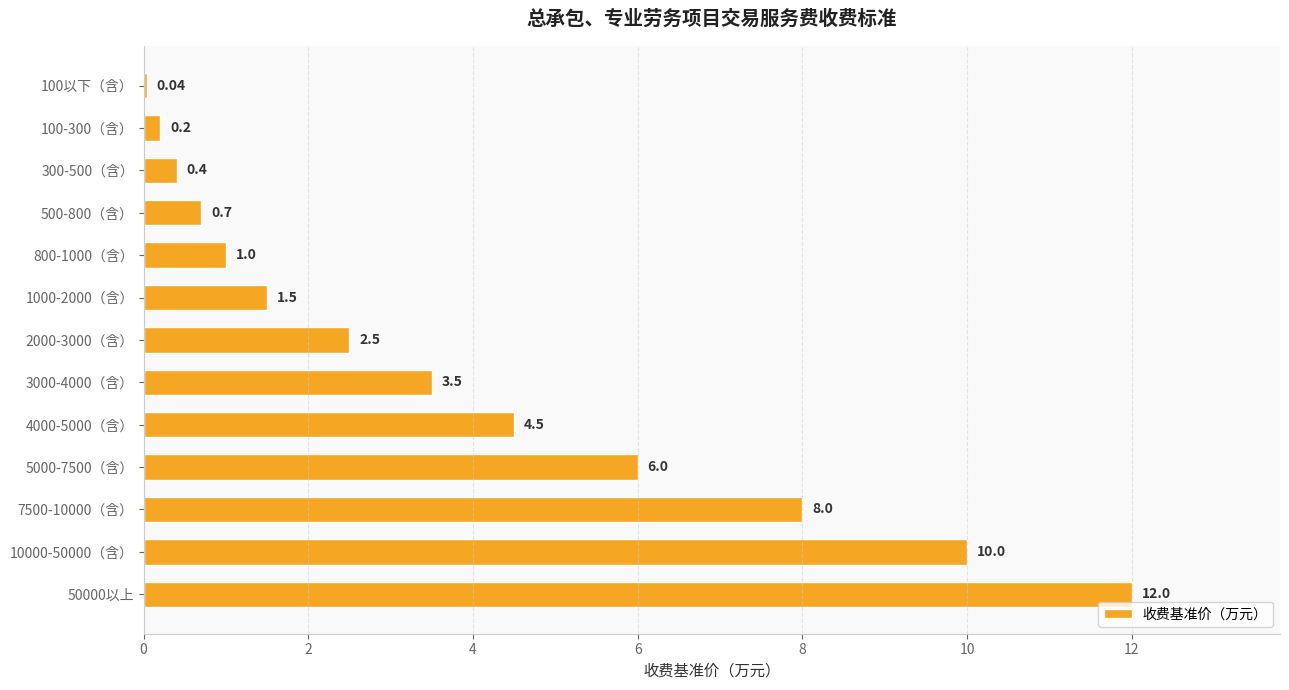

What is the change in value from 100以下（含） to 3000-4000（含）?

+3.5